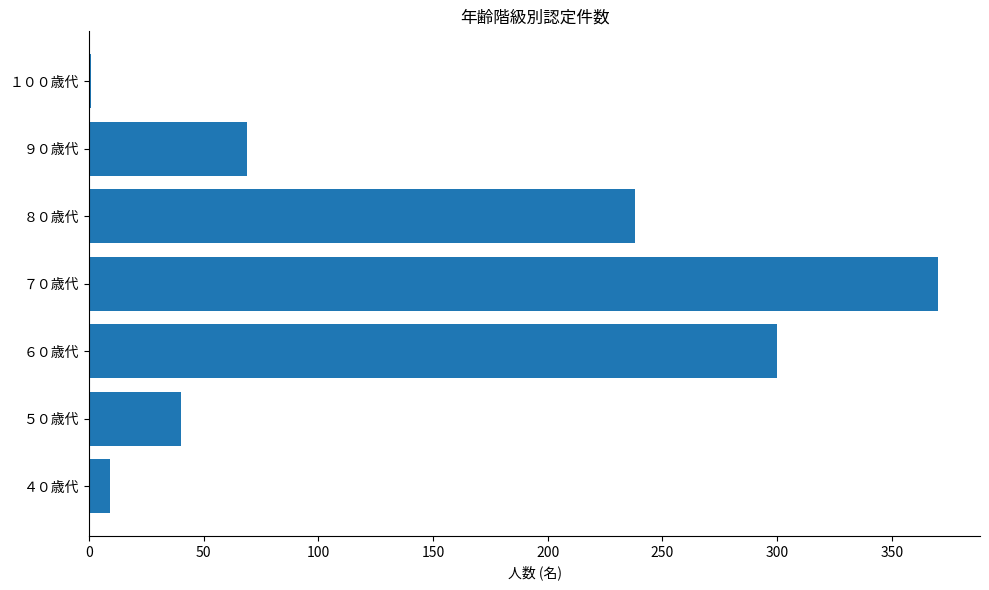

What is the sum of all values?

1027